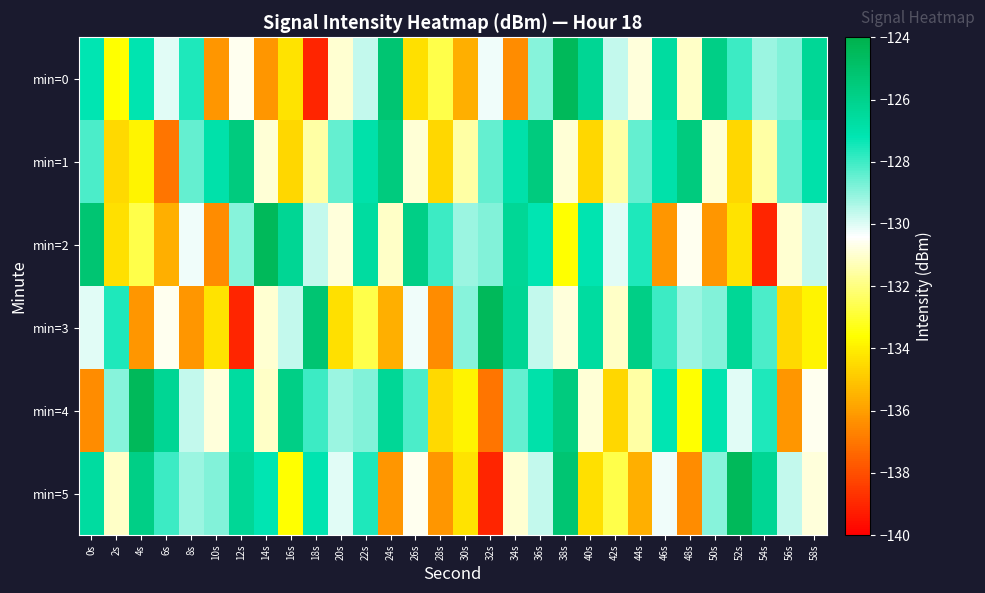

How many distinct data groups are displayed?

6